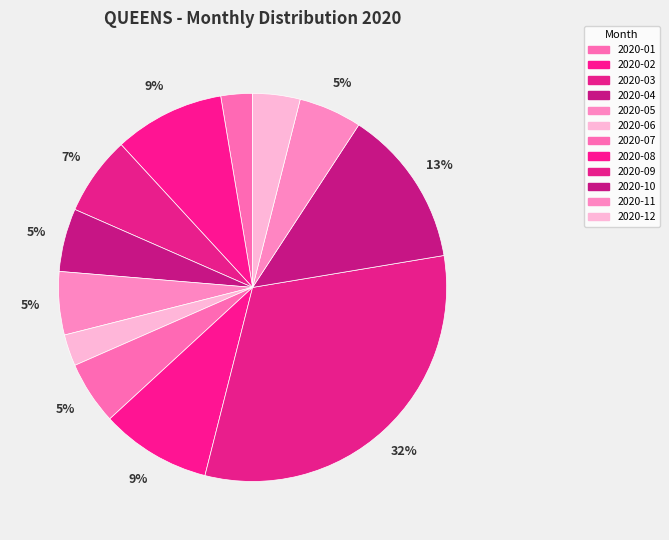

What is the smallest slice in the pie chart?

2020-01